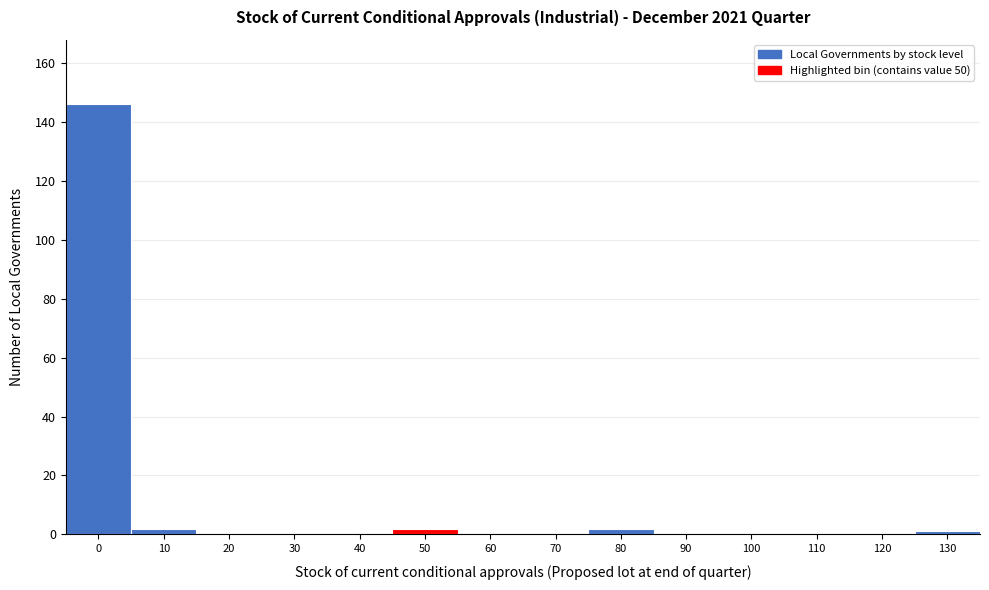

Reading left to right, transcribe all the data shown in this chart.

0=146	10=2	20=0	30=0	40=0	50=2	60=0	70=0	80=2	90=0	100=0	110=0	120=0	130=1